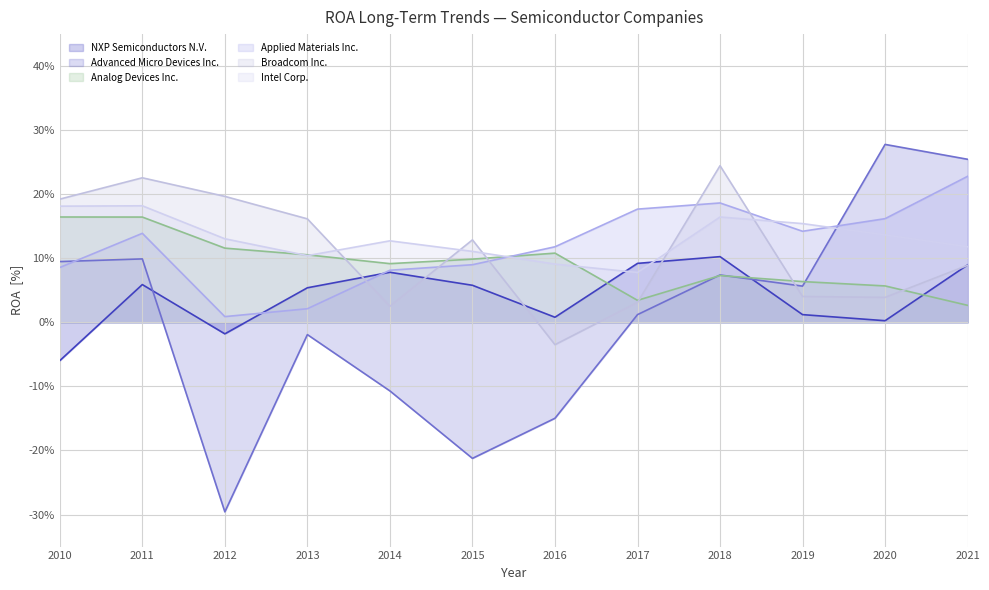

What is the minimum value shown in the chart?

-0.3